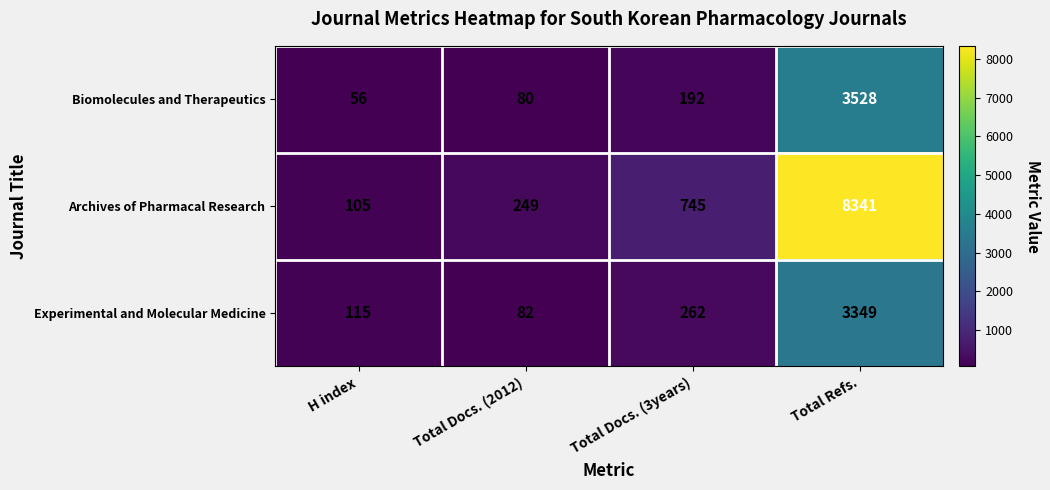

How many values in the Archives of Pharmacal Research series are below 745?

2